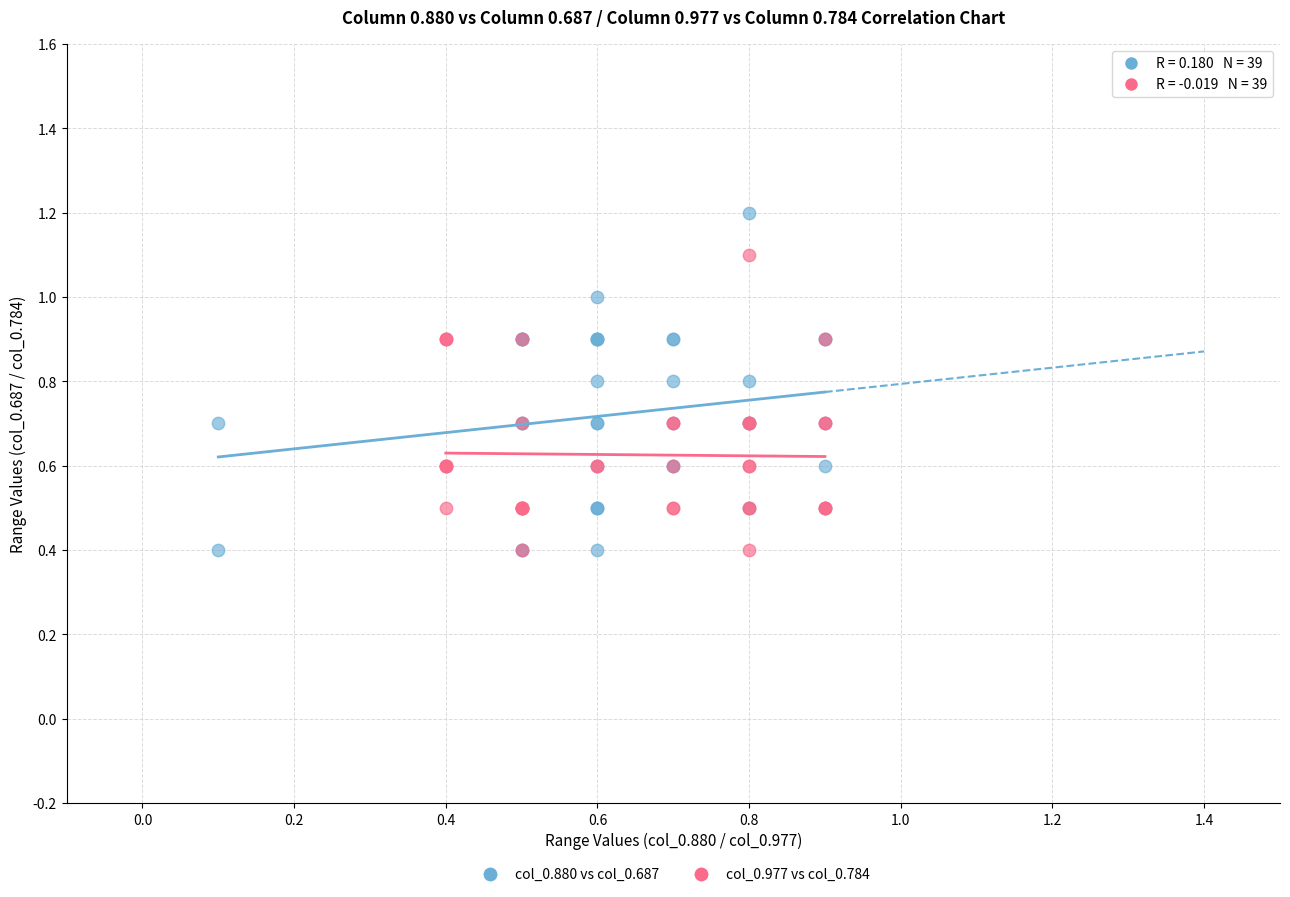

Which series has the widest spread of Y values?

col_0.880 vs col_0.687